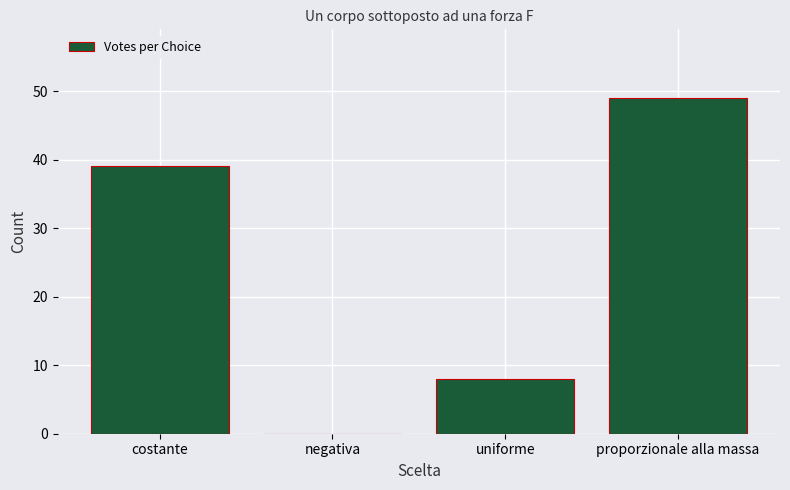

Reading right to left, extract all data points from this chart.

proporzionale alla massa=49	uniforme=8	negativa=0	costante=39